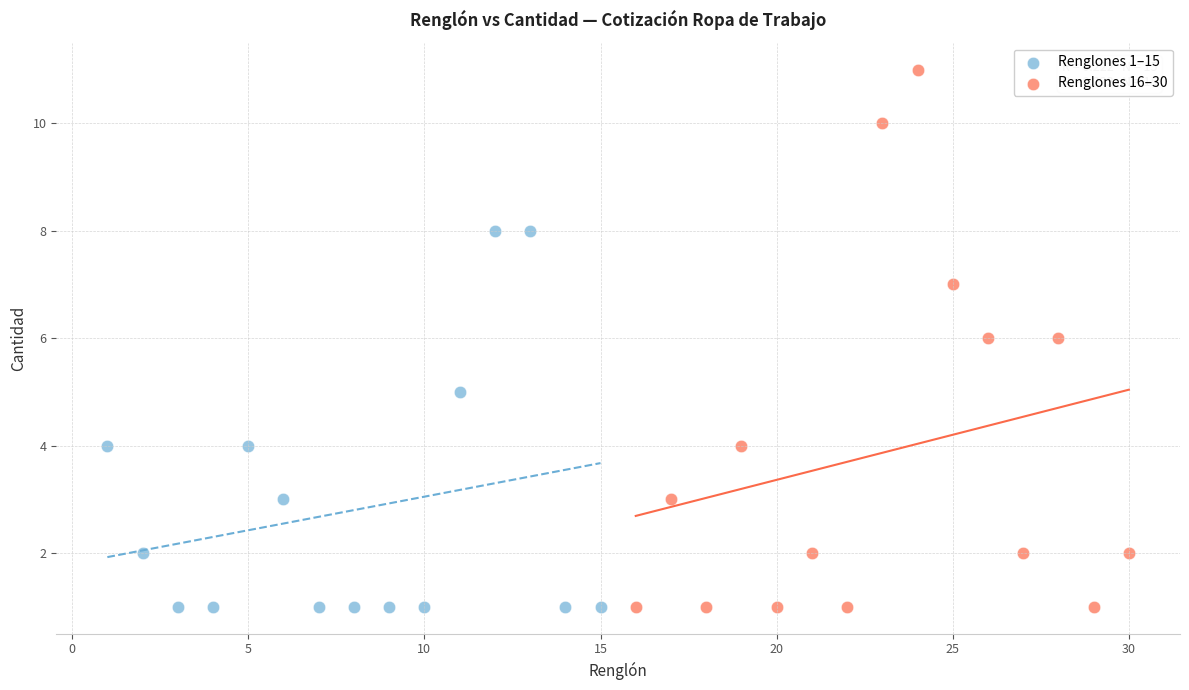

Which series has the largest Y range (max minus min)?

Renglones 16–30